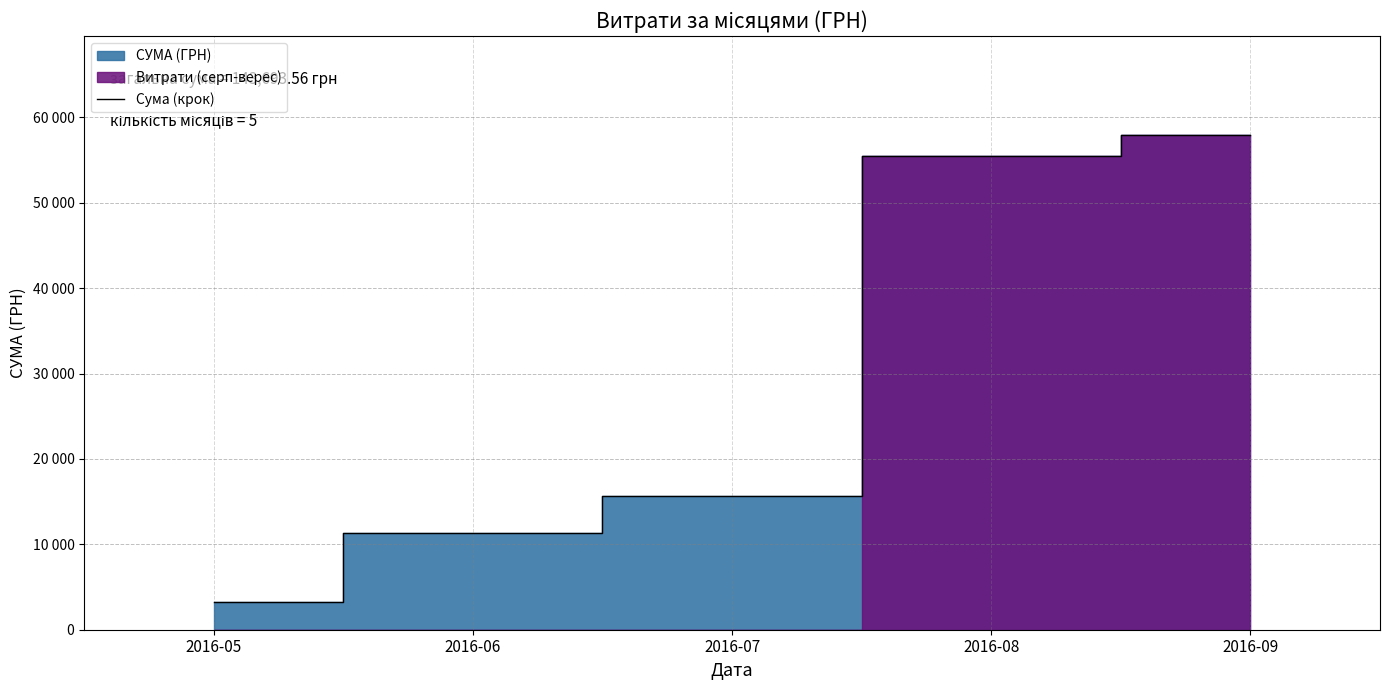

What is the smallest value displayed?

3303.3